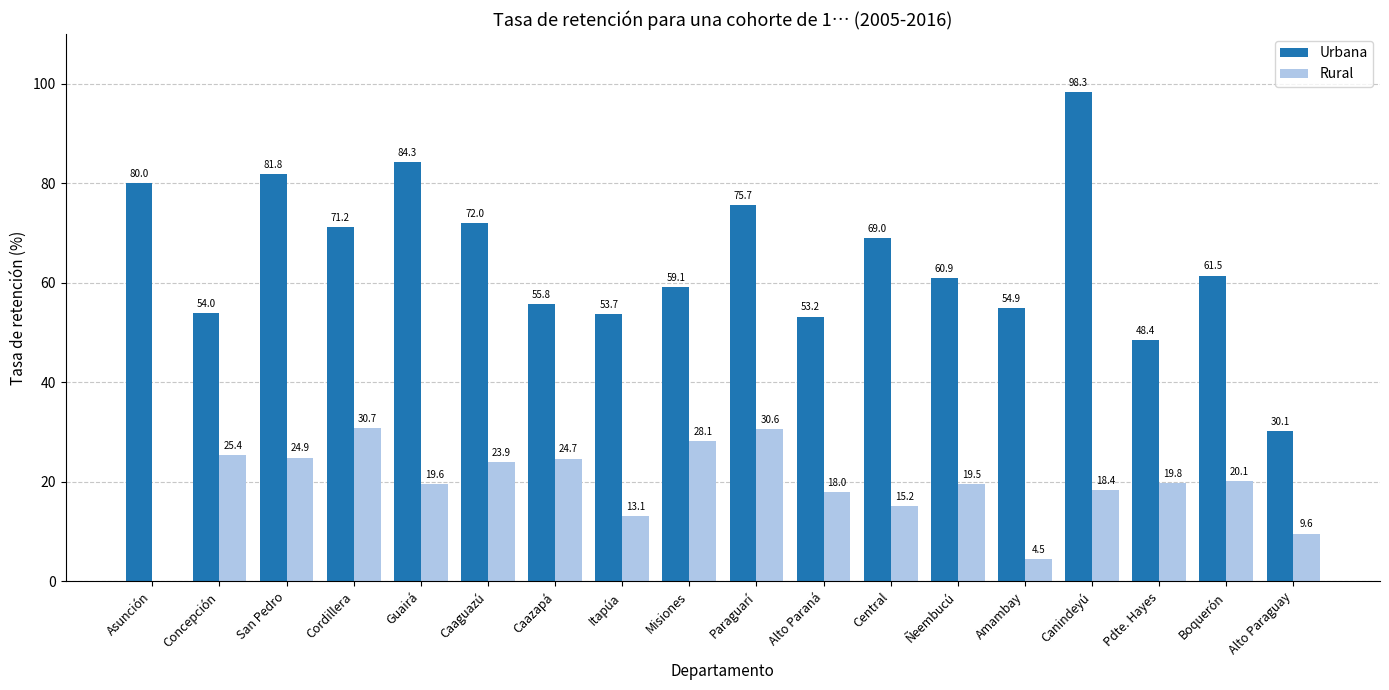

What is the spread (max minus min) of values at Cordillera?

40.5